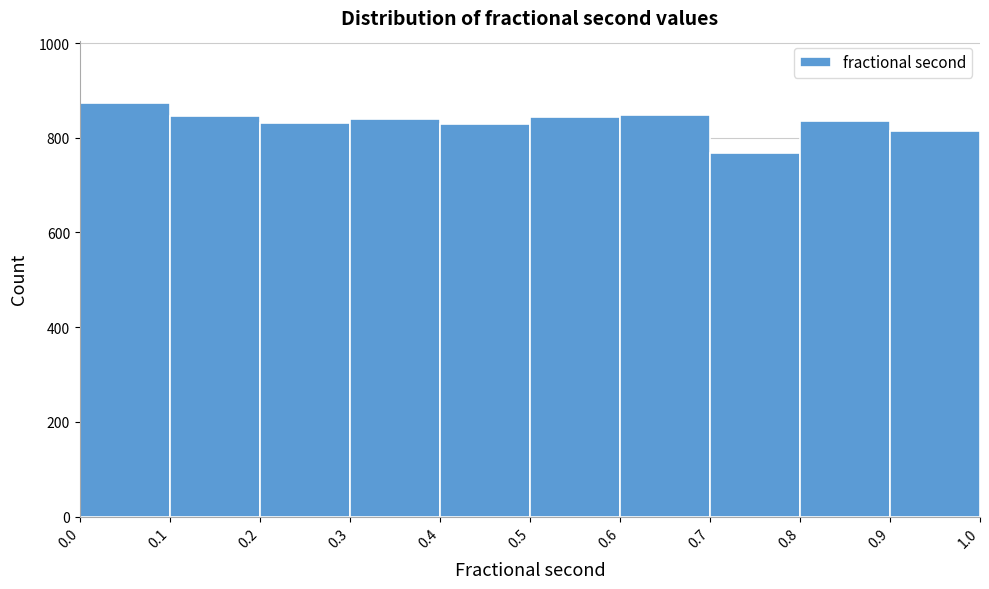

Which range on the x-axis has the tallest bar?

0.0 to 0.1